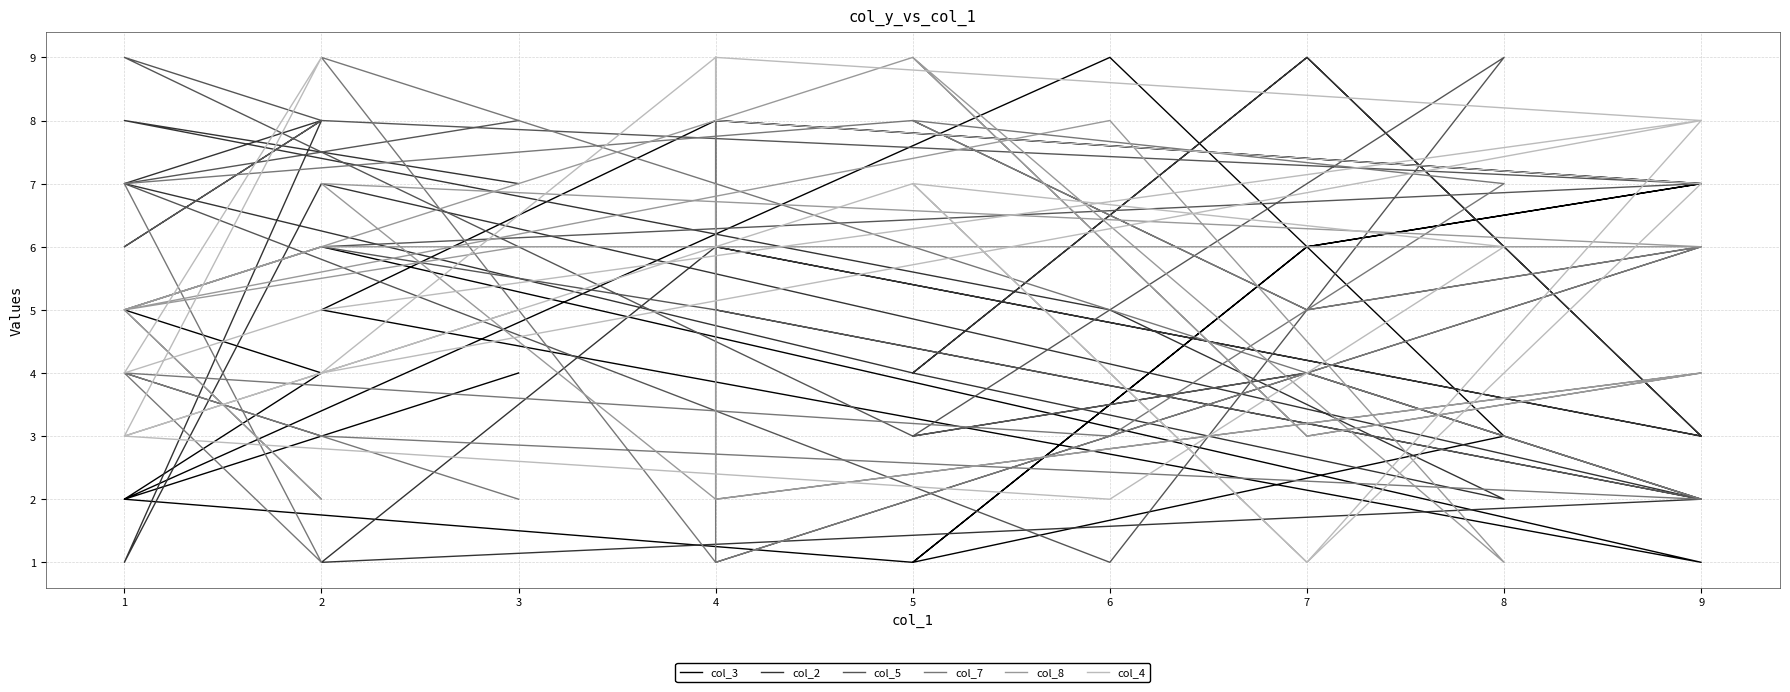

True or false: col_4 and col_3 cross at least once.

True